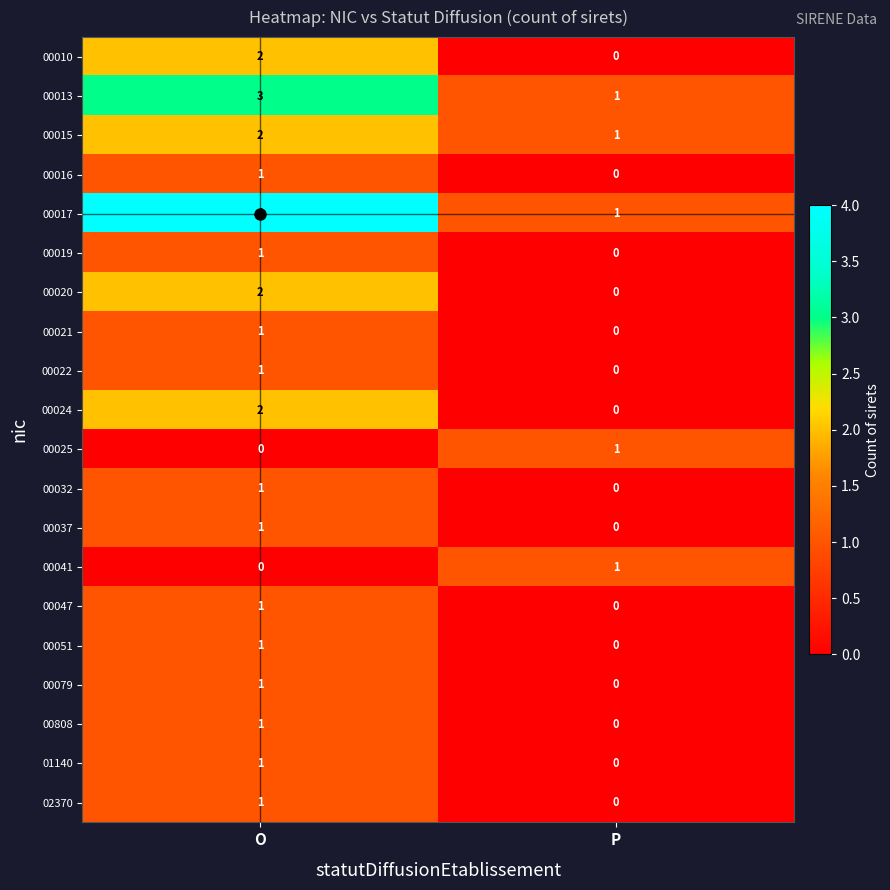

Rank the categories by 01140 value from lowest to highest.

P, O